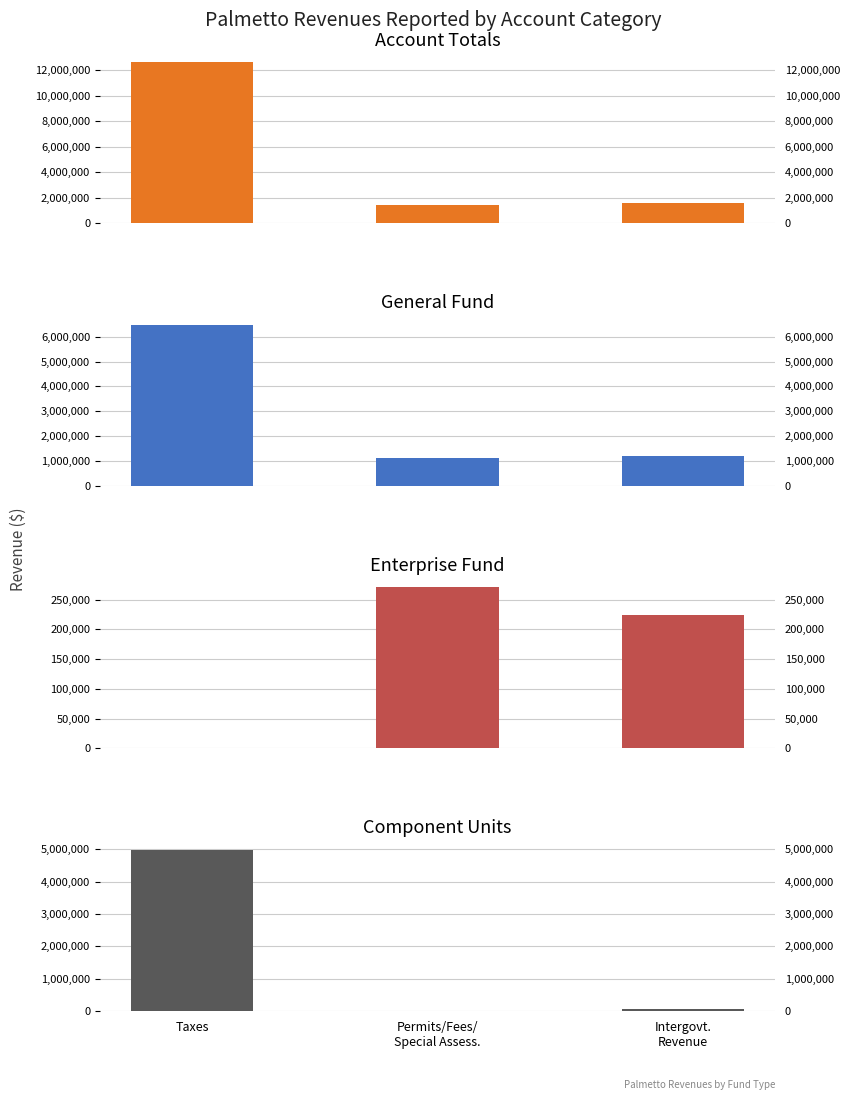

What is the difference between the maximum and minimum values in the Component Units series?

4984789